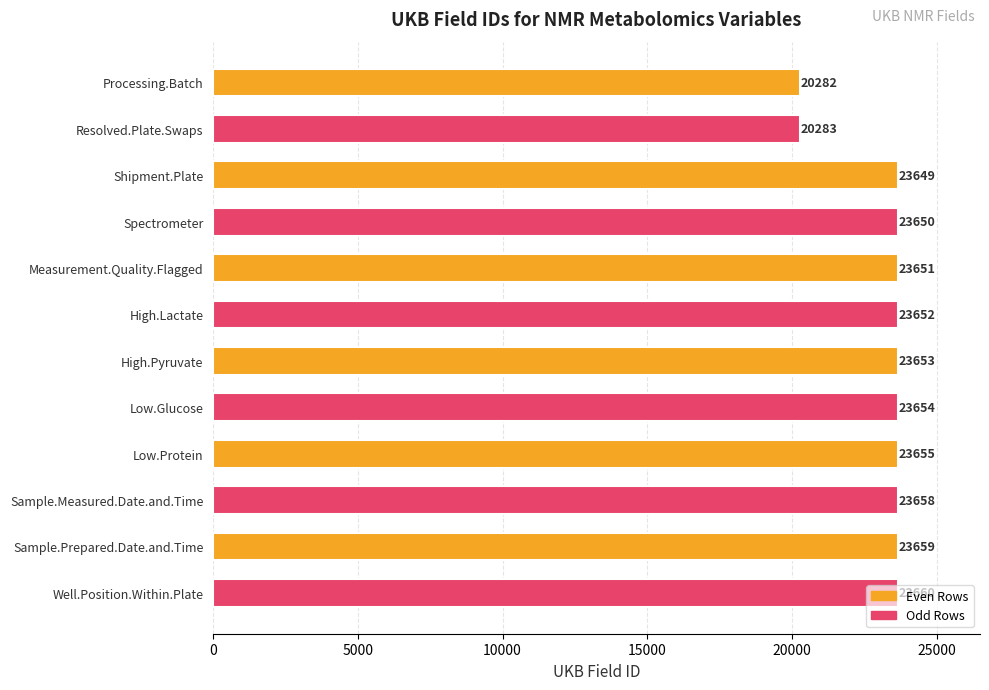

What is the ratio of the value at High.Pyruvate to the value at High.Lactate?

1.0